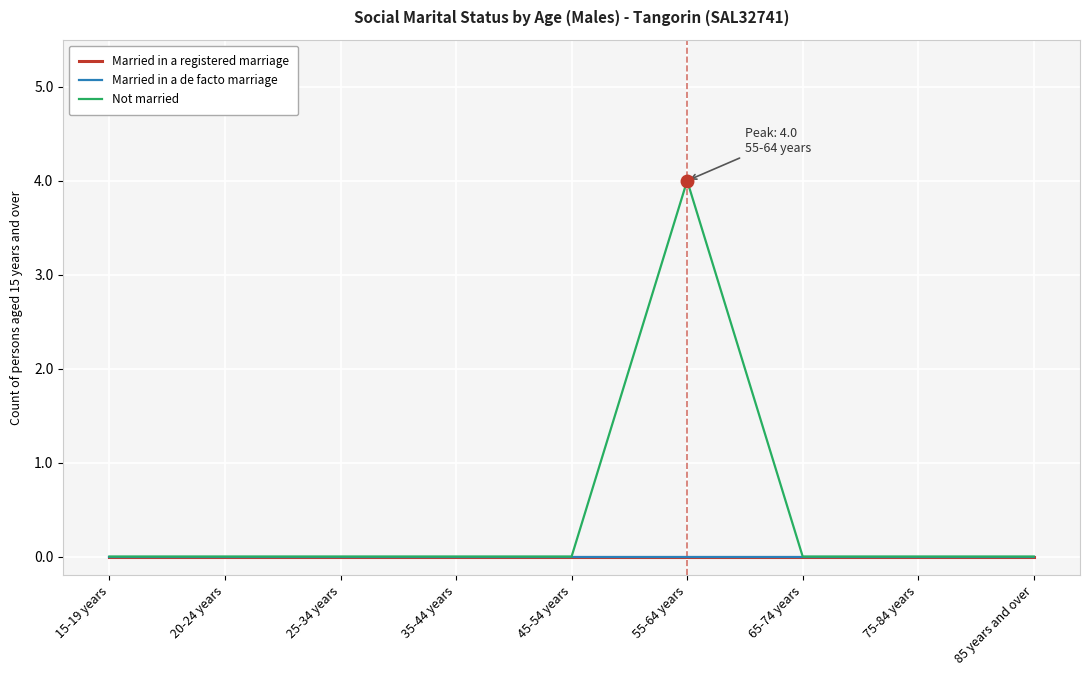

Rank the series at 20-24 years from lowest to highest value.

Married in a registered marriage, Married in a de facto marriage, Not married